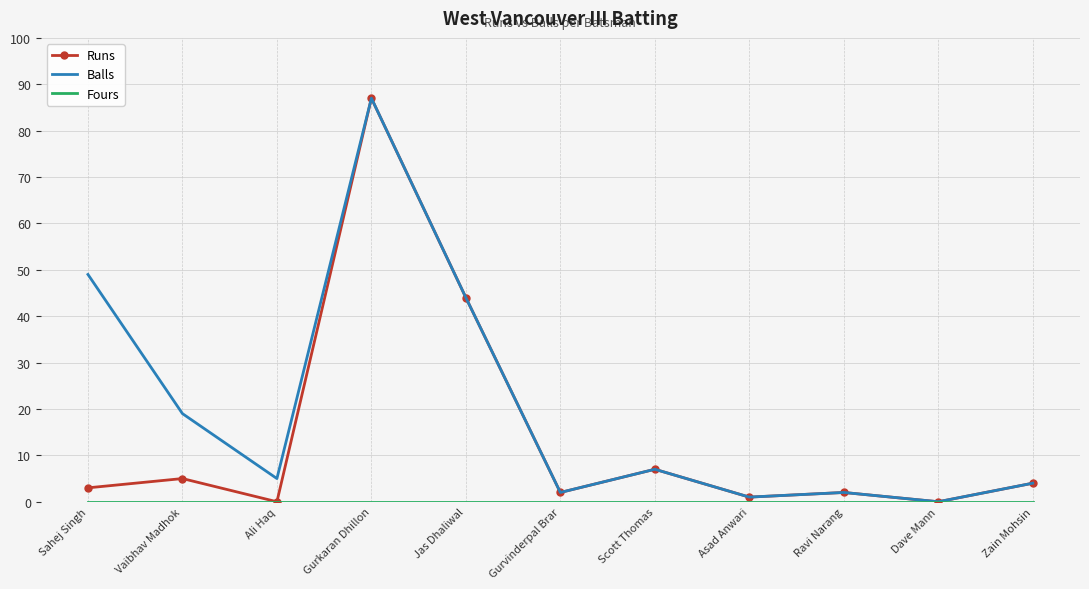

What position from the left is Gurkaran Dhillon?

4